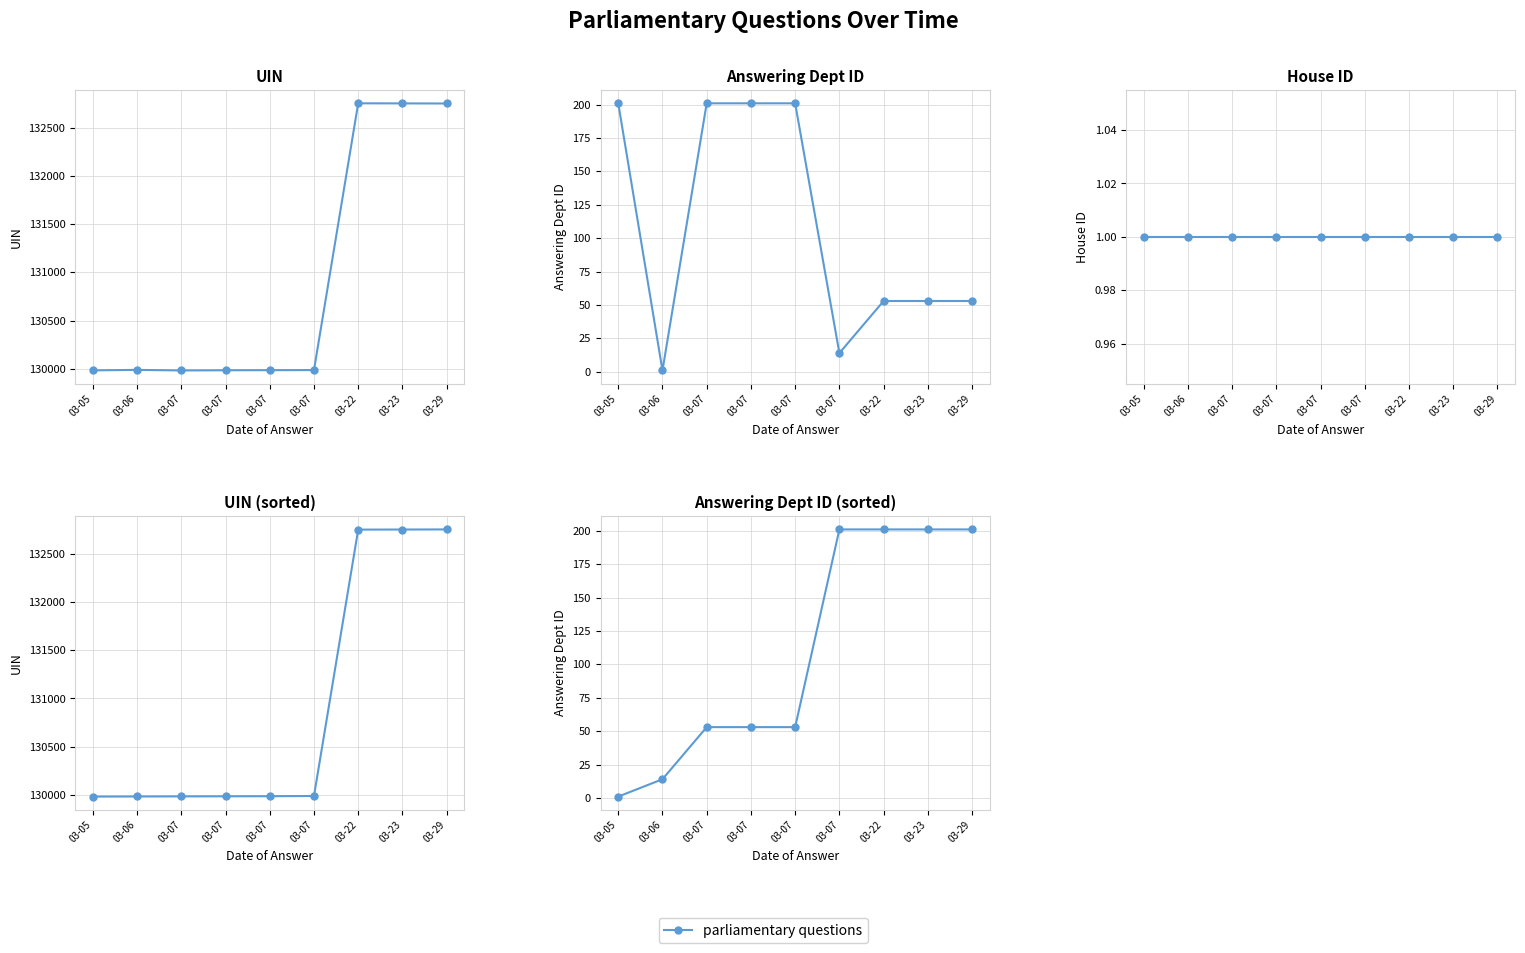

How many series are shown in this chart?

5